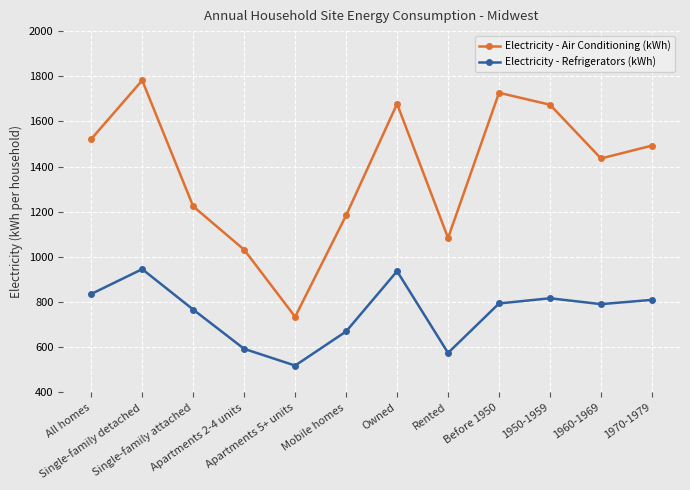

What is the value of the Electricity - Refrigerators (kWh) point at the 2nd from the left?

946